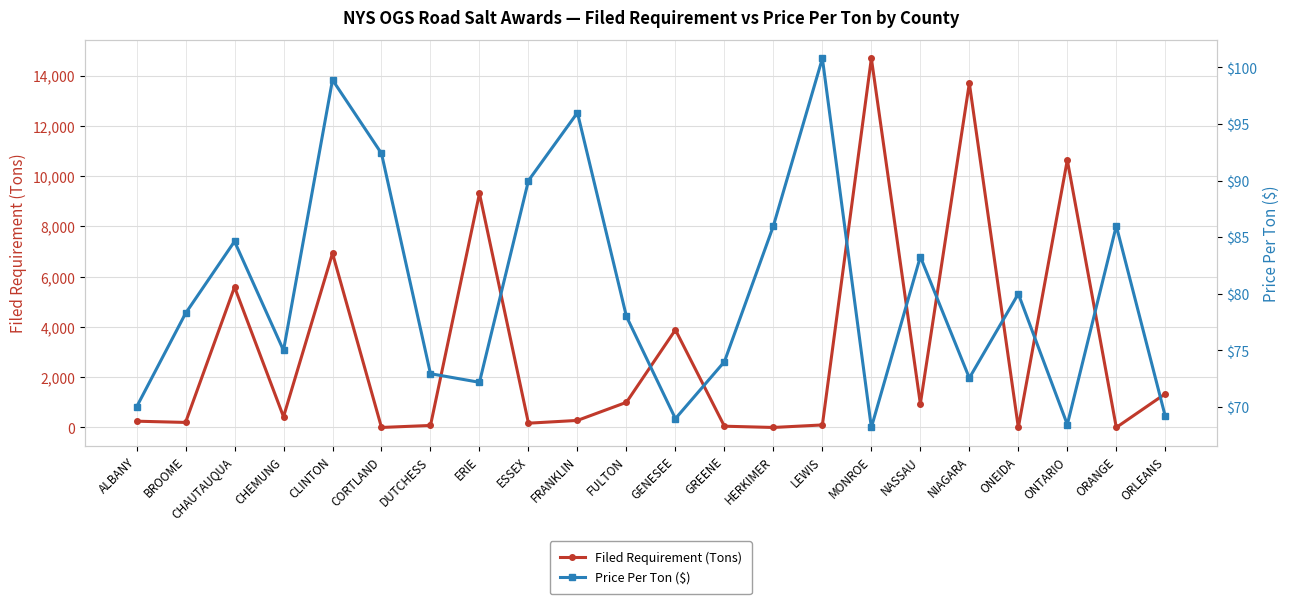

Where is the first local minimum for Price Per Ton ($)?

CHEMUNG